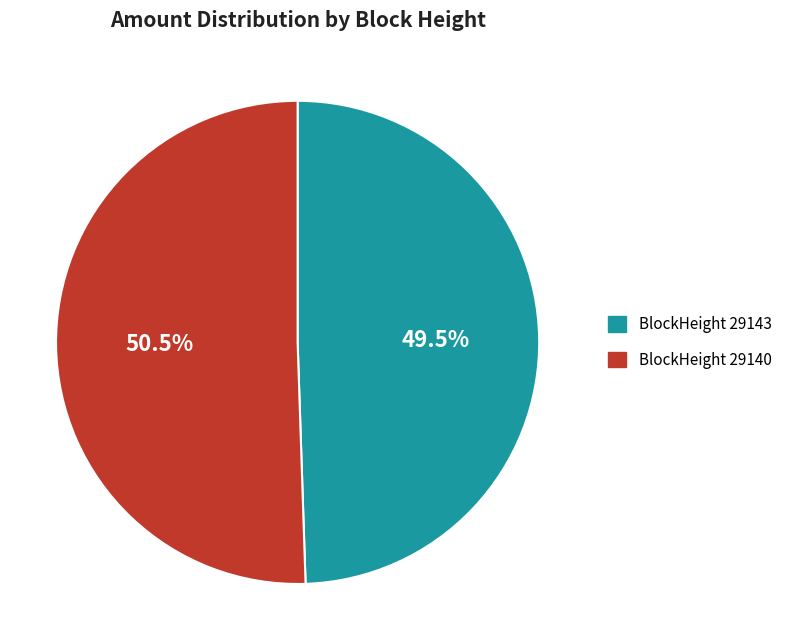

What is the majority slice?

BlockHeight 29140